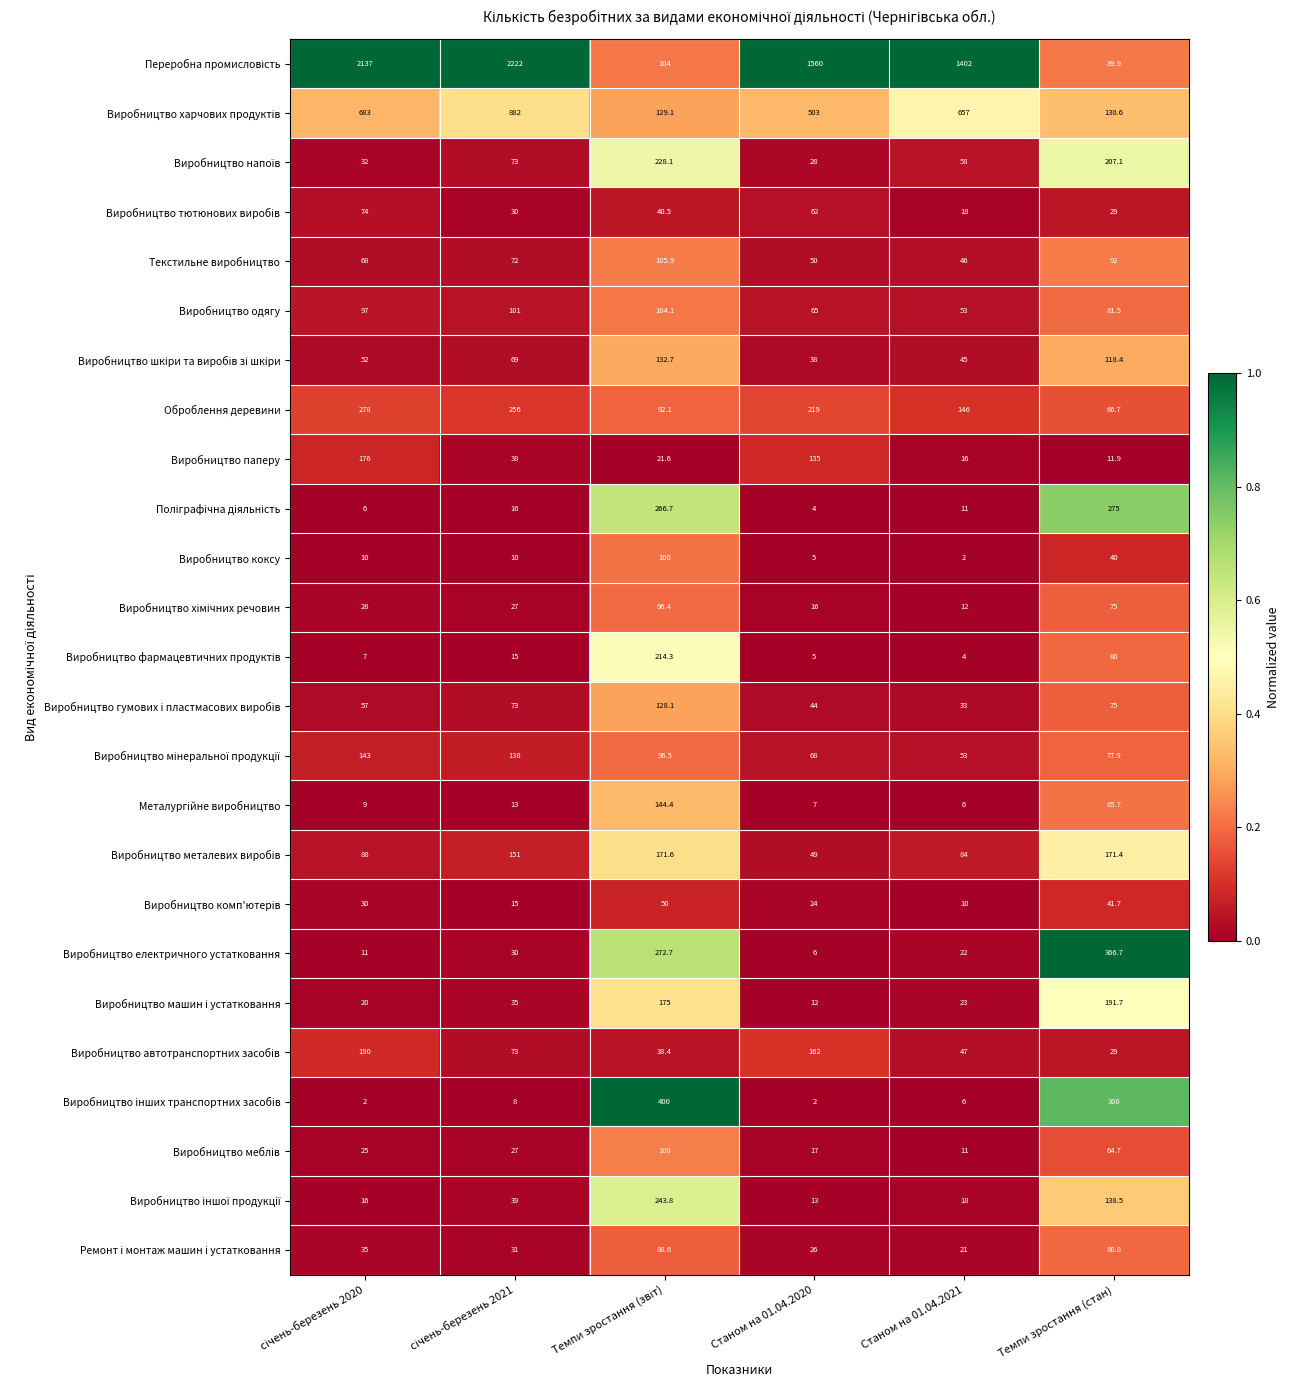

What is the average value of the Оброблення деревини series?

176.3